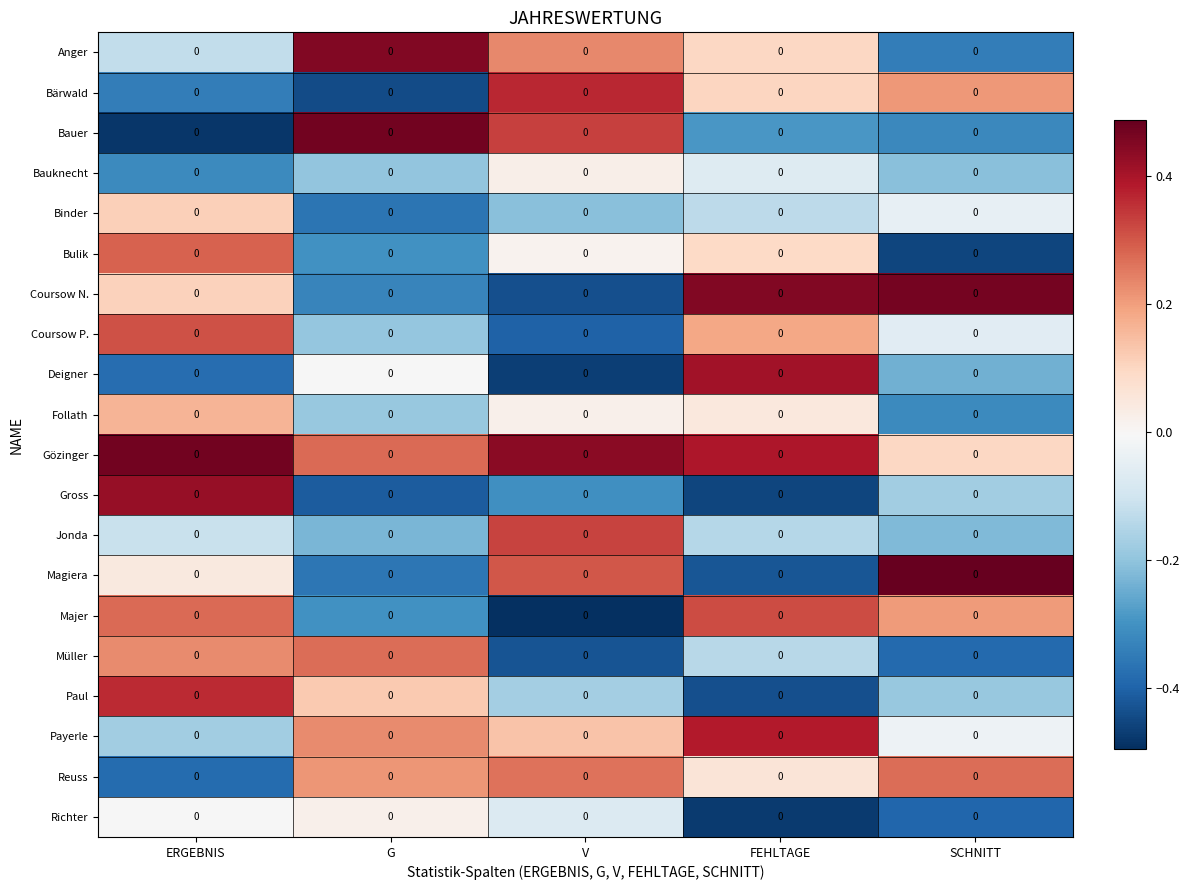

At which label does Bauknecht first exceed 0?

V